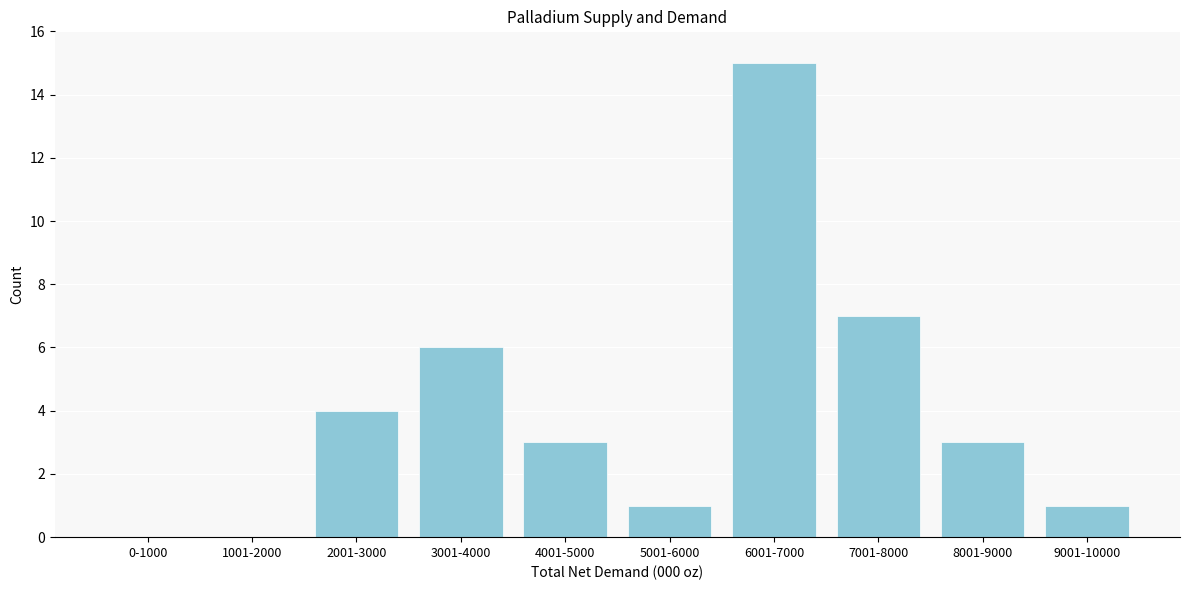

Reading left to right, extract all data points from this chart.

0-1000=0	1001-2000=0	2001-3000=4	3001-4000=6	4001-5000=3	5001-6000=1	6001-7000=15	7001-8000=7	8001-9000=3	9001-10000=1